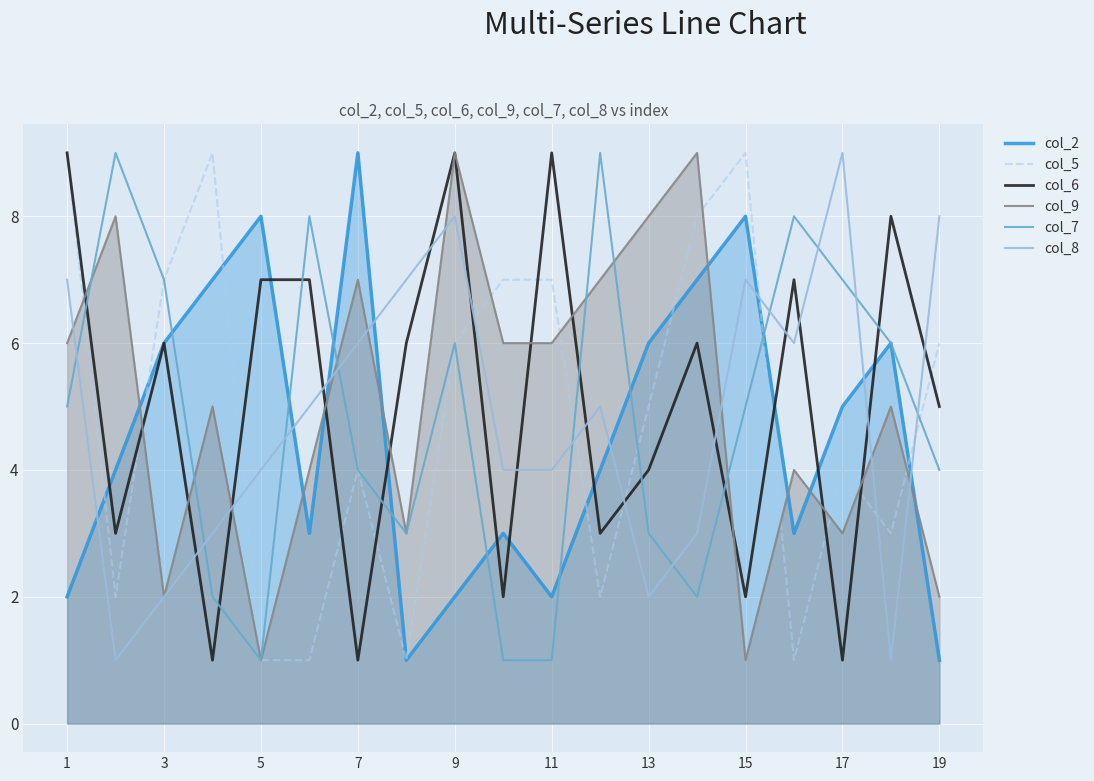

How many data points in col_2 are above 4?

9